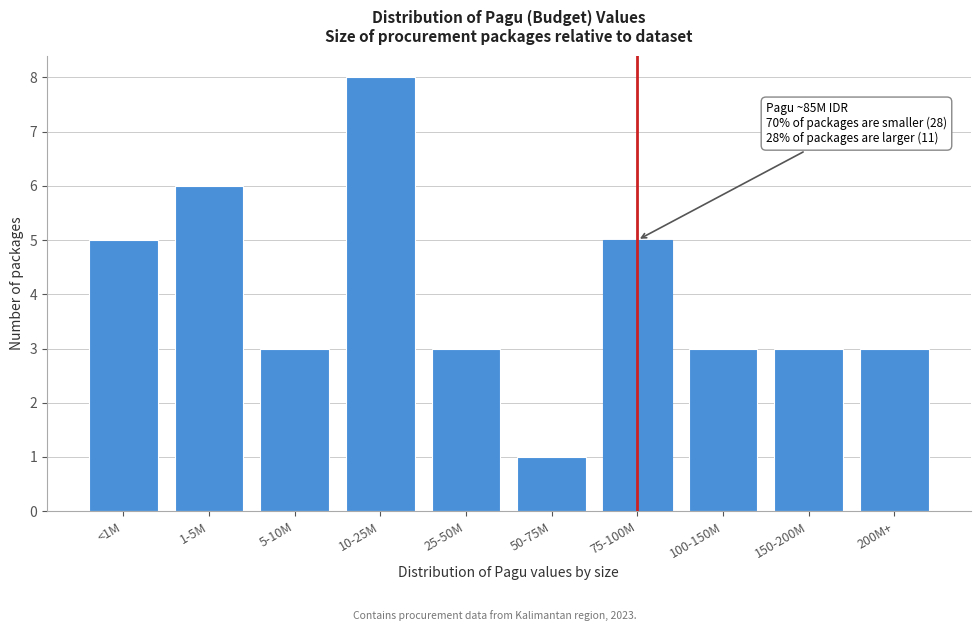

Reading right to left, what are all the values shown in this chart?

200M+=3	150-200M=3	100-150M=3	75-100M=5	50-75M=1	25-50M=3	10-25M=8	5-10M=3	1-5M=6	<1M=5